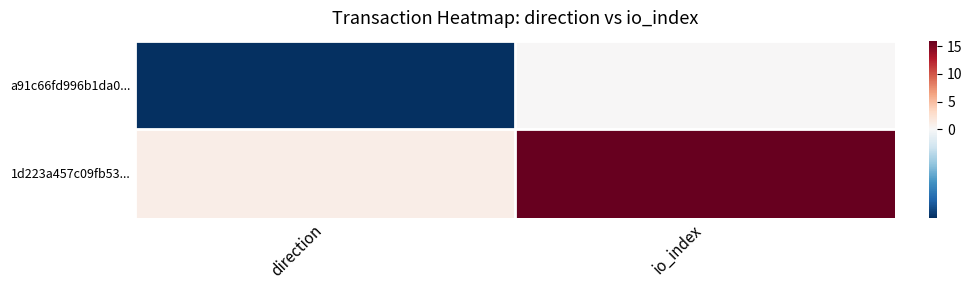

List the series in order of their overall mean, lowest first.

a91c66fd996b1da0..., 1d223a457c09fb53...